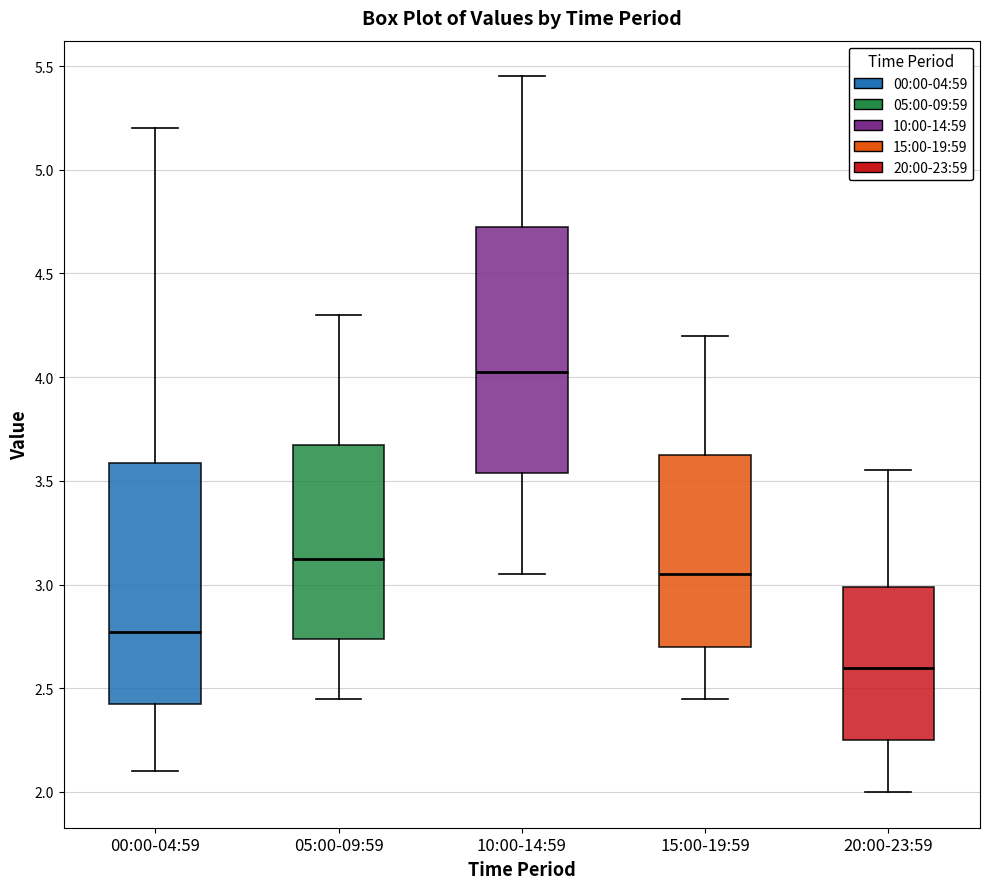

Where does the lower whisker of the box for 10:00-14:59 end on the y-axis? The values are not printed on the chart, so give them approximately, as read against the axis.

3.05